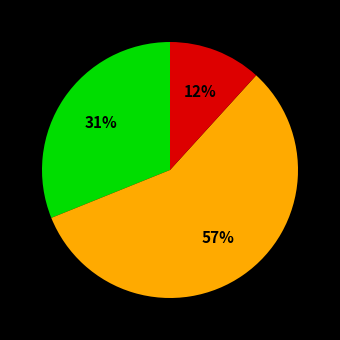

Count the number of slices in the pie.

3